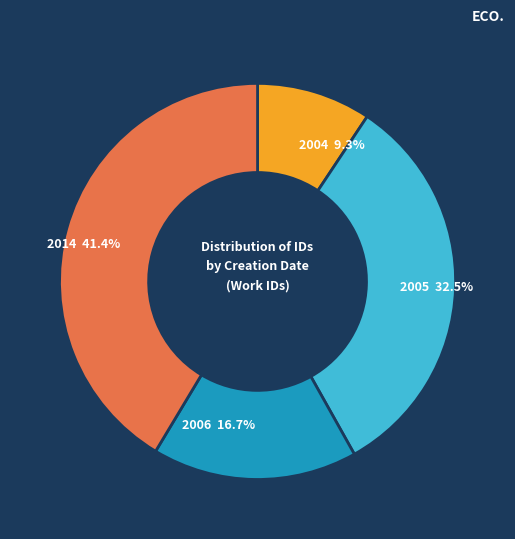

Is there any slice that represents more than half of the pie?

No